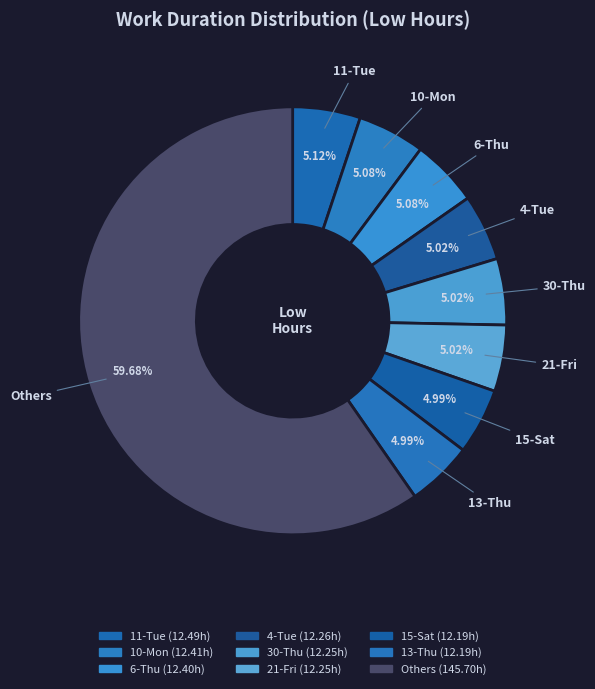

Count the number of slices in the pie.

9